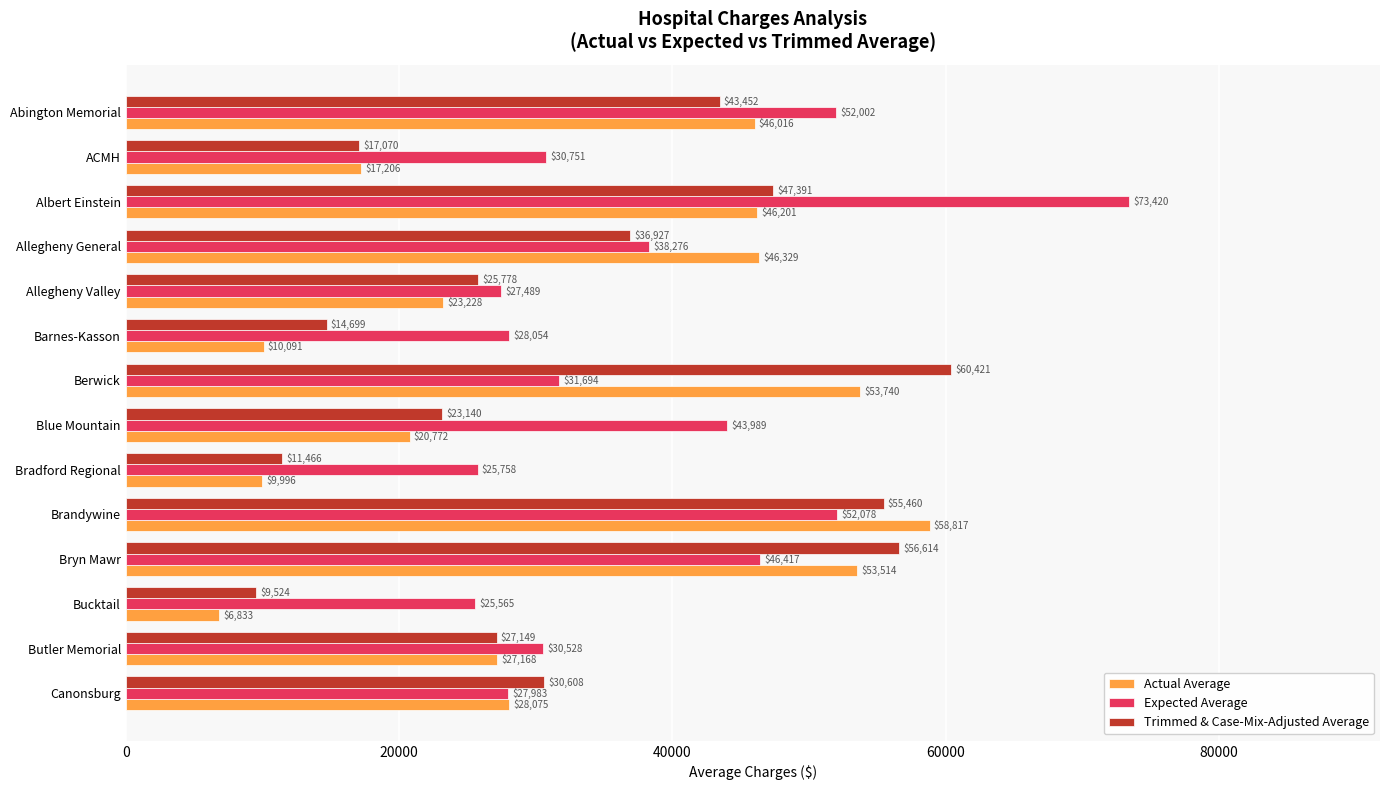

Read the Actual Average value at Albert Einstein.

46201